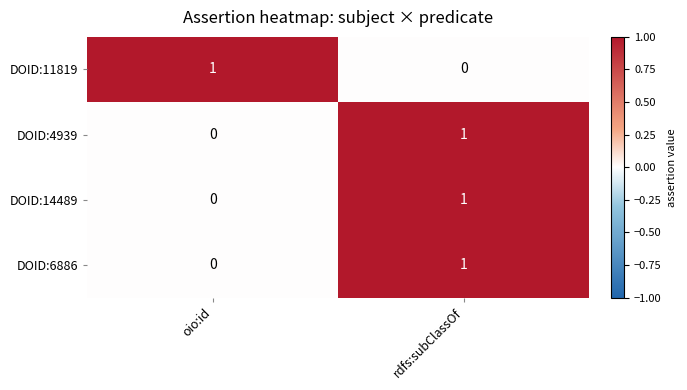

Reading left to right, transcribe all the data shown in this chart.

DOID:11819: 1	0
DOID:4939: 0	1
DOID:14489: 0	1
DOID:6886: 0	1